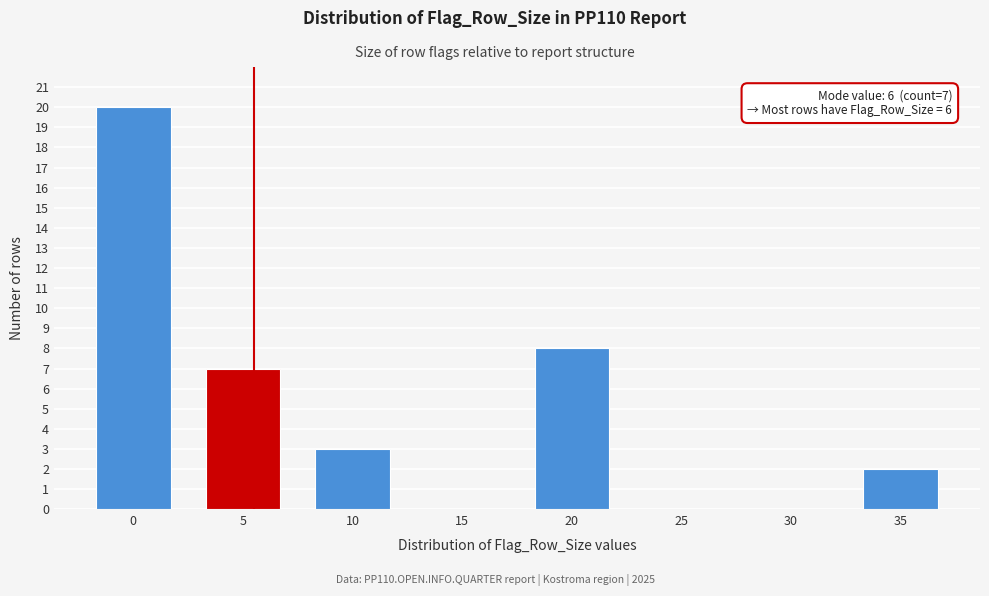

Reading right to left, list all the values displayed in this chart.

35=2	30=0	25=0	20=8	15=0	10=3	5=7	0=20